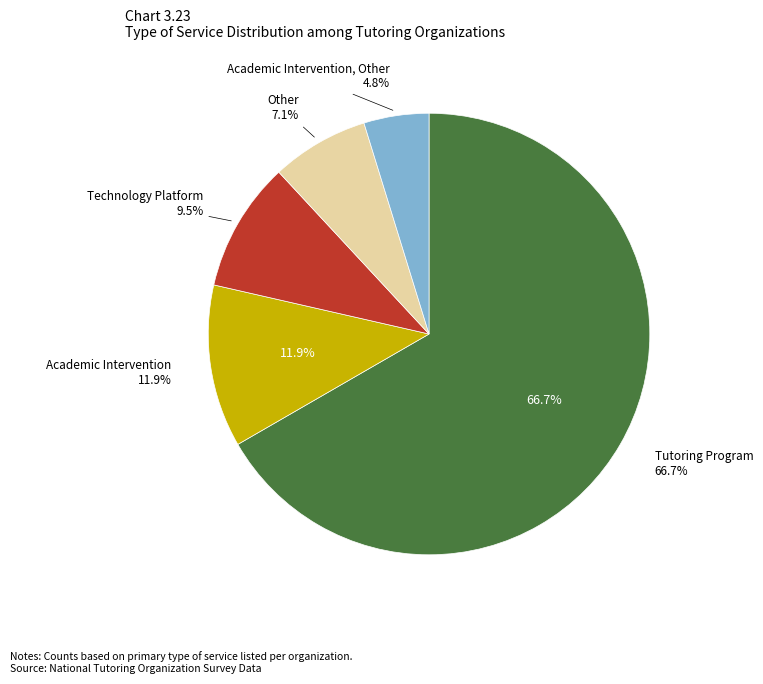

Which category accounts for the majority?

Tutoring Program